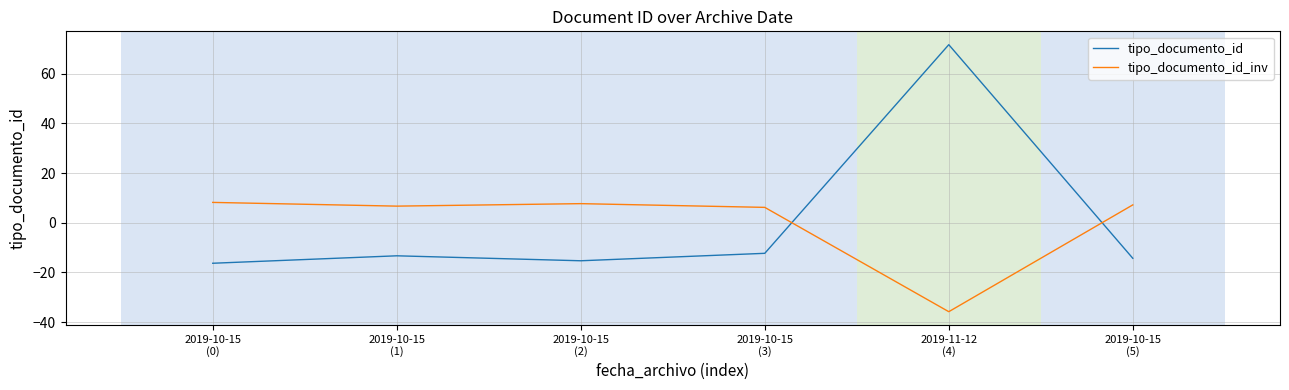

What is the difference between the highest and lowest values at 2019-10-15
(5)?

21.5